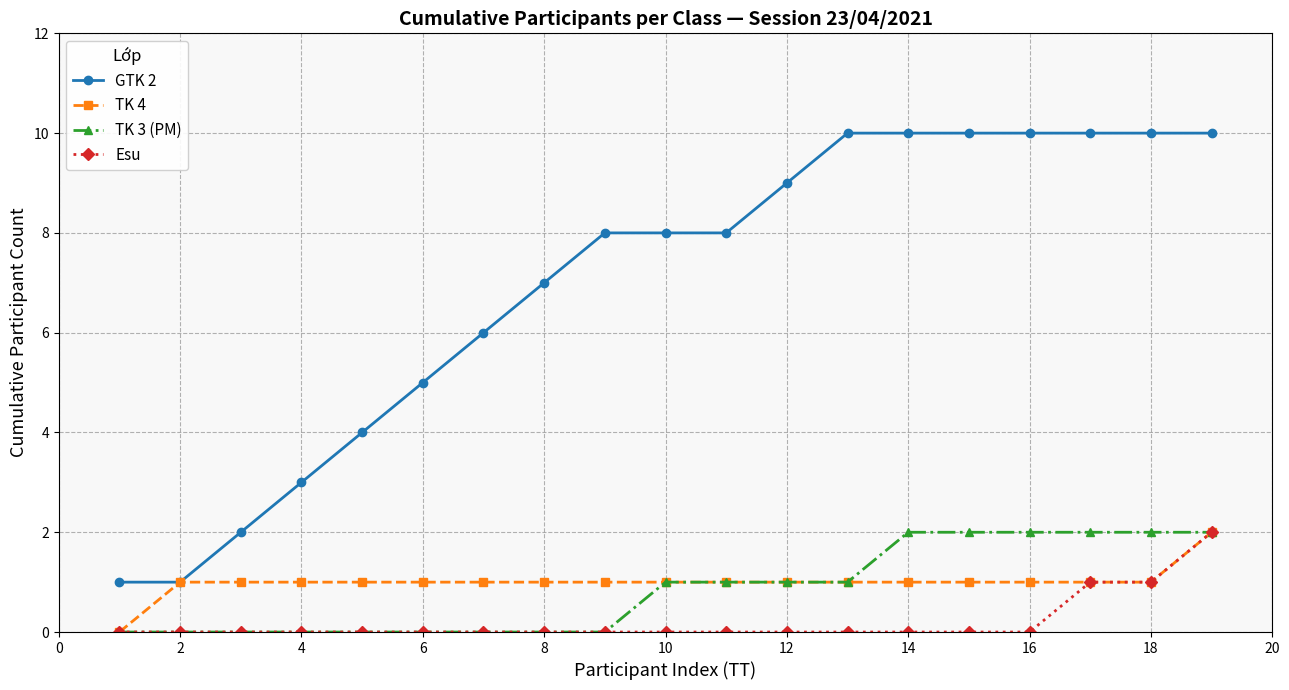

How many series are shown in this chart?

4